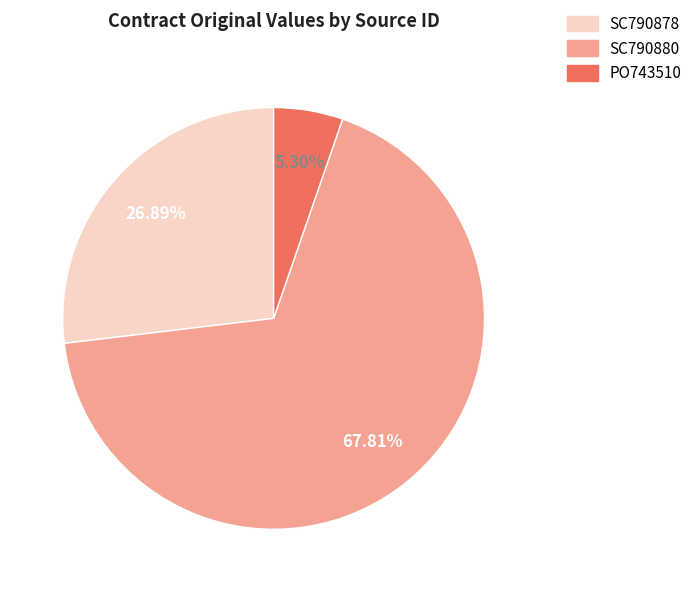

To the nearest percent, what is the difference between the largest and smallest slice percentages?

63%